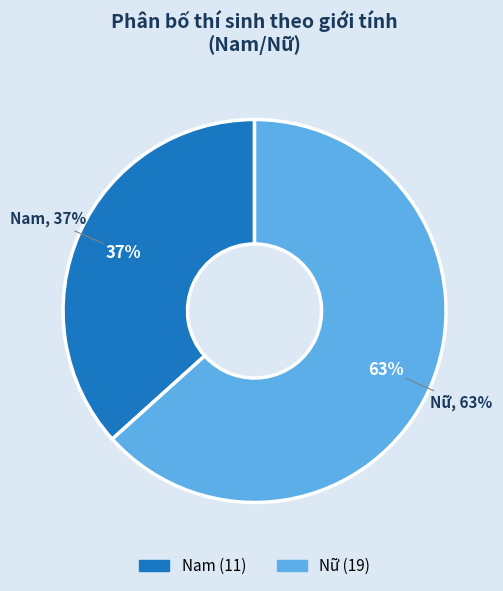

To the nearest percent, what is the average slice percentage?

50%